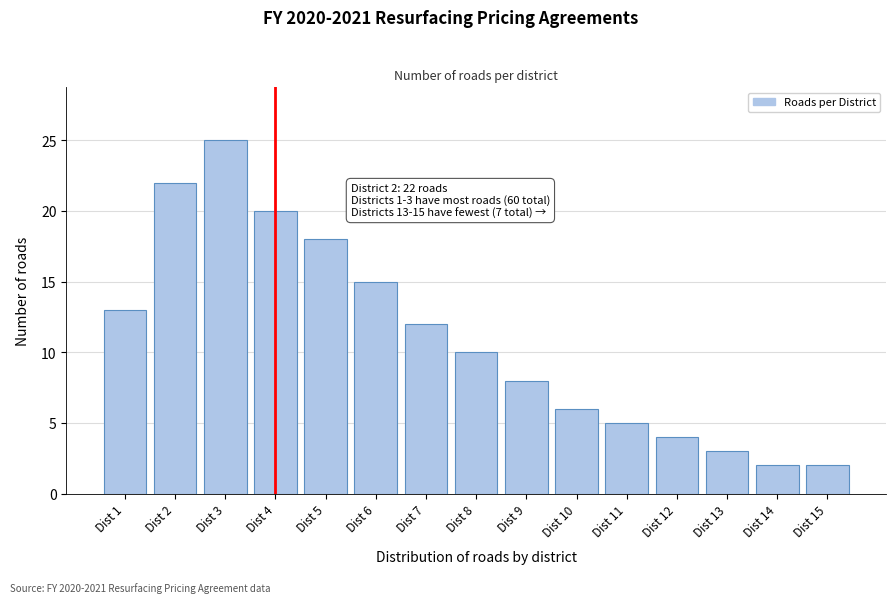

Reading right to left, list all the values displayed in this chart.

2	2	3	4	5	6	8	10	12	15	18	20	25	22	13